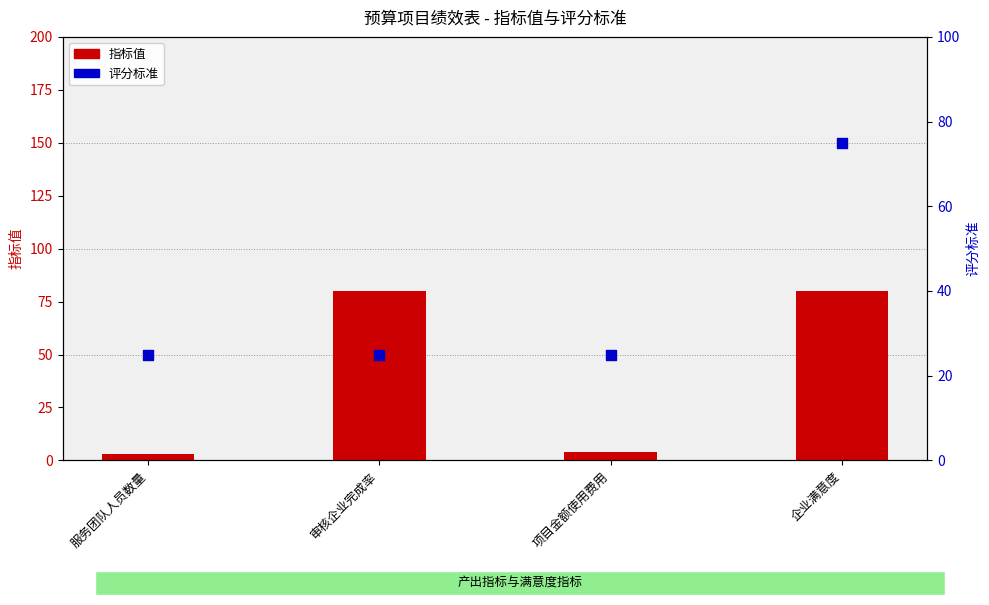

Which series has the largest Y range (max minus min)?

指标值